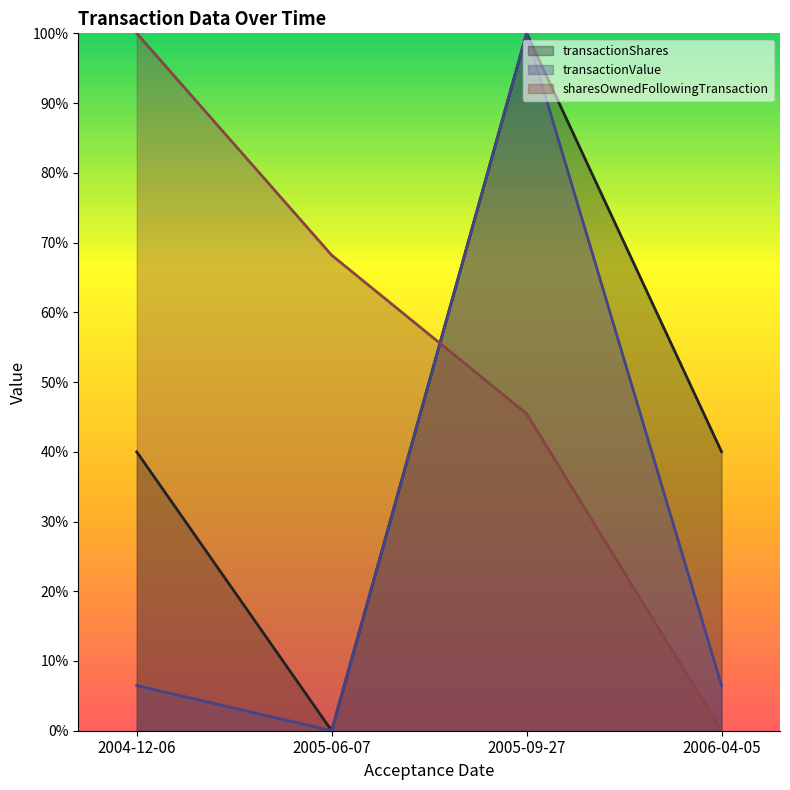

How many lines are shown in the chart?

3